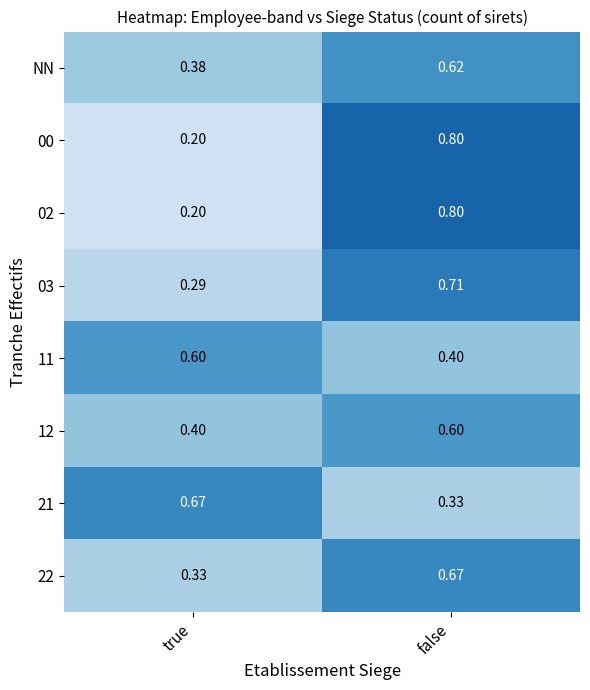

At which category is the sum across all series the highest?

false